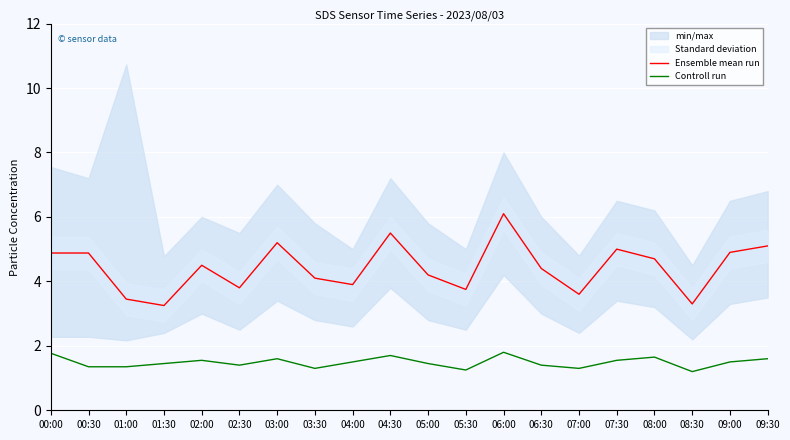

What is the label of the 5th point from the left?

02:00